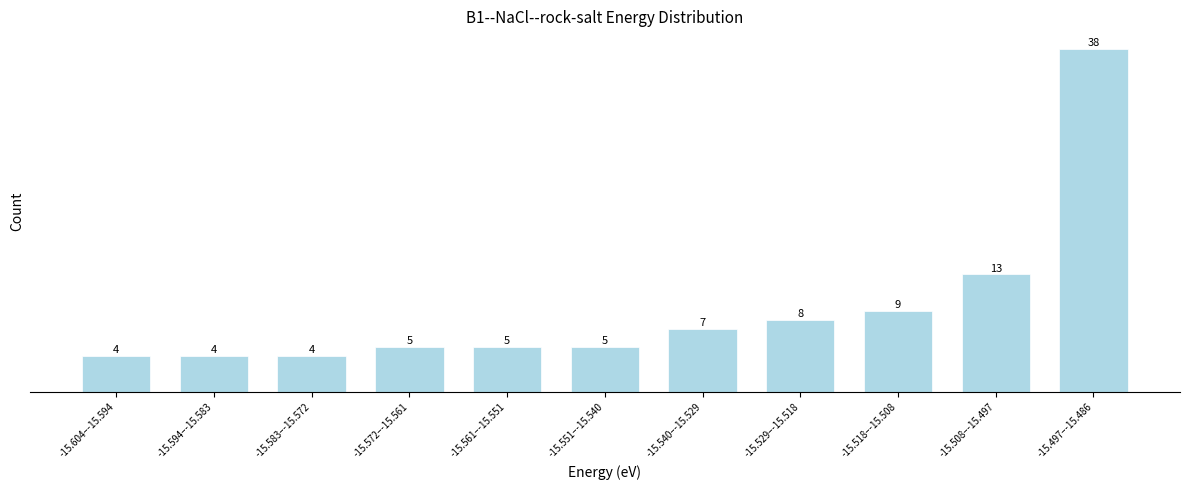

Reading left to right, what are all the values shown in this chart?

-15.604–-15.594=4	-15.594–-15.583=4	-15.583–-15.572=4	-15.572–-15.561=5	-15.561–-15.551=5	-15.551–-15.540=5	-15.540–-15.529=7	-15.529–-15.518=8	-15.518–-15.508=9	-15.508–-15.497=13	-15.497–-15.486=38